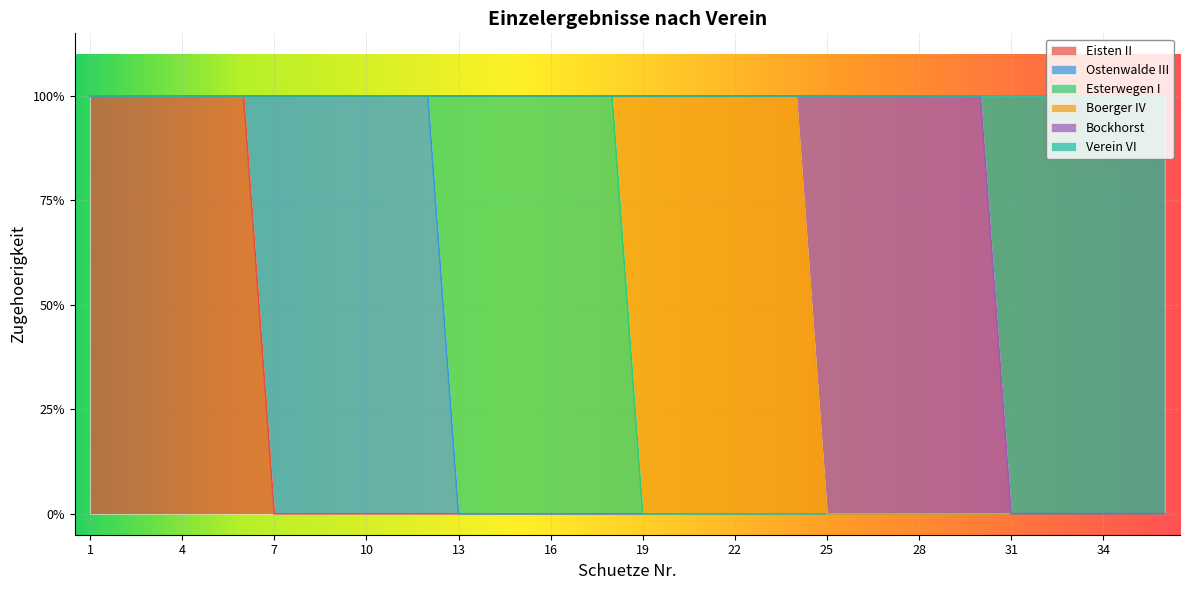

True or false: Ostenwalde III has more than 2 interior local peaks.

False